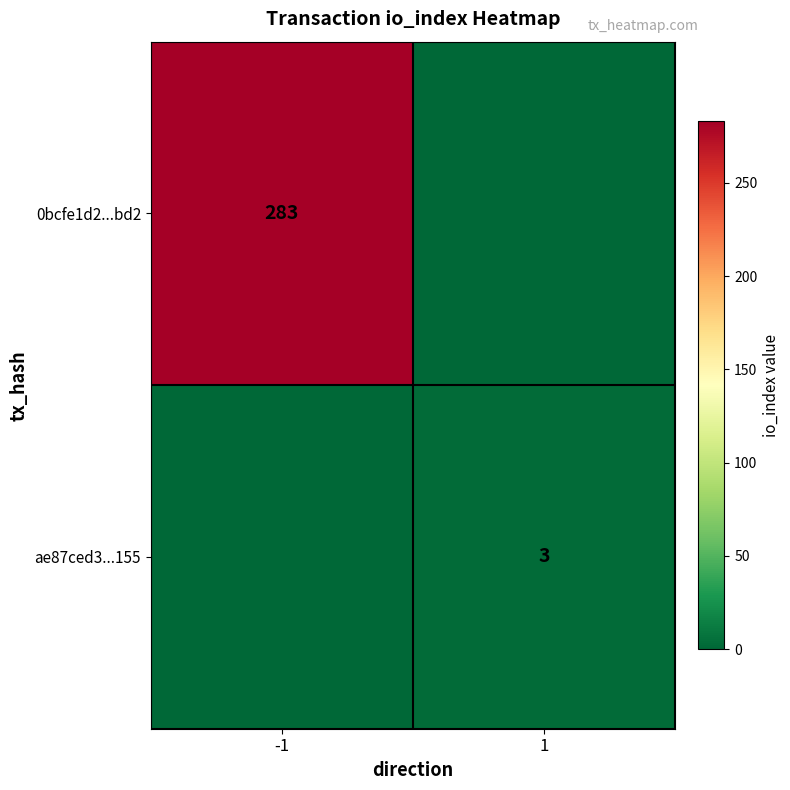

At which category is the sum across all series the highest?

-1